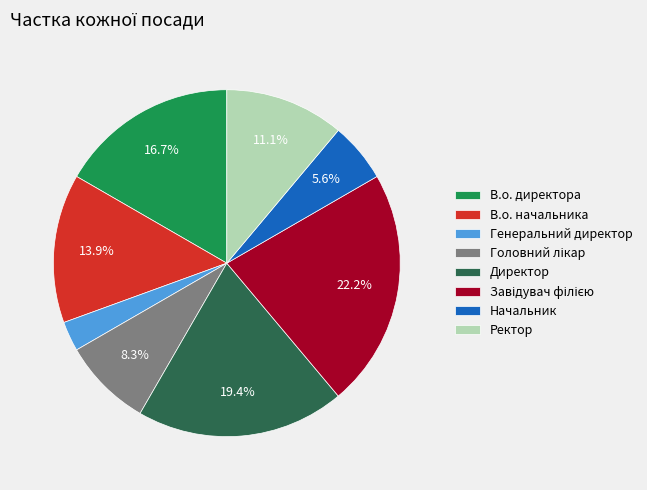

Does any single category account for the majority?

No